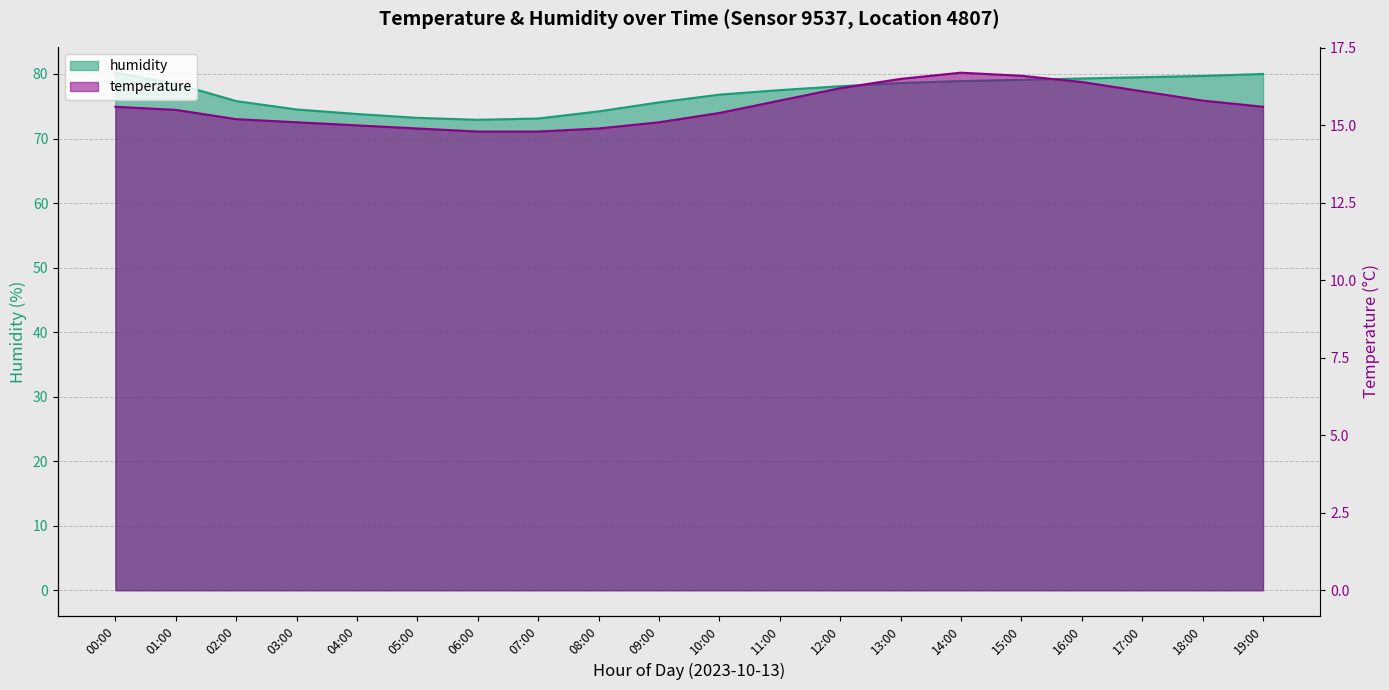

What is the label of the 14th point from the right?

06:00